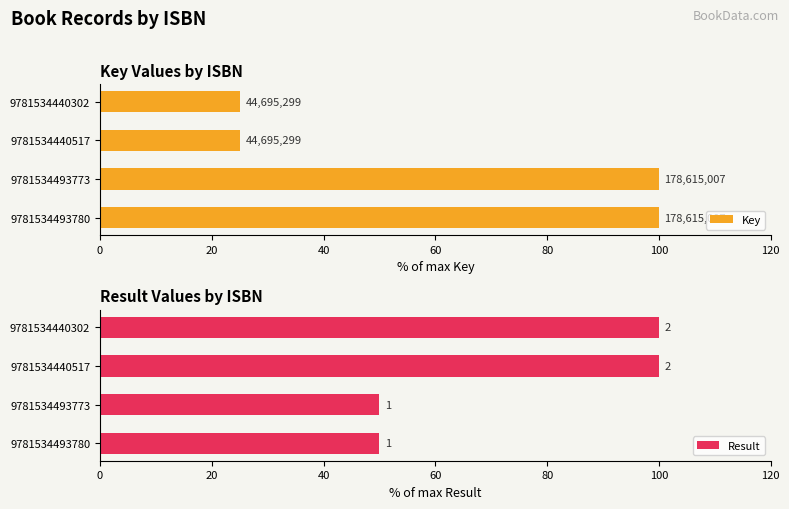

Is the value of Key at 20 greater than the value of Result at 0?

Yes